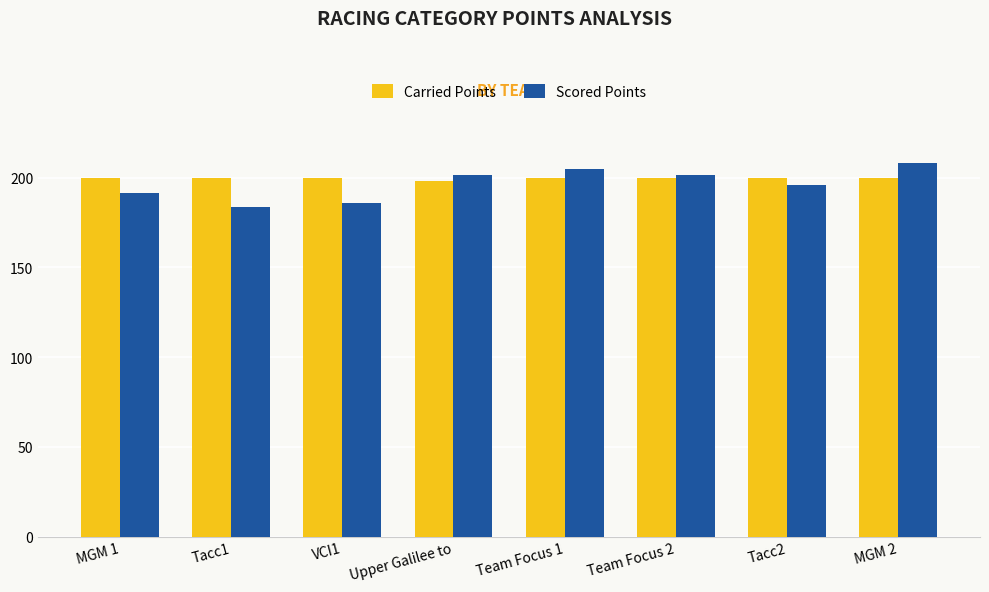

How many distinct data groups are displayed?

2